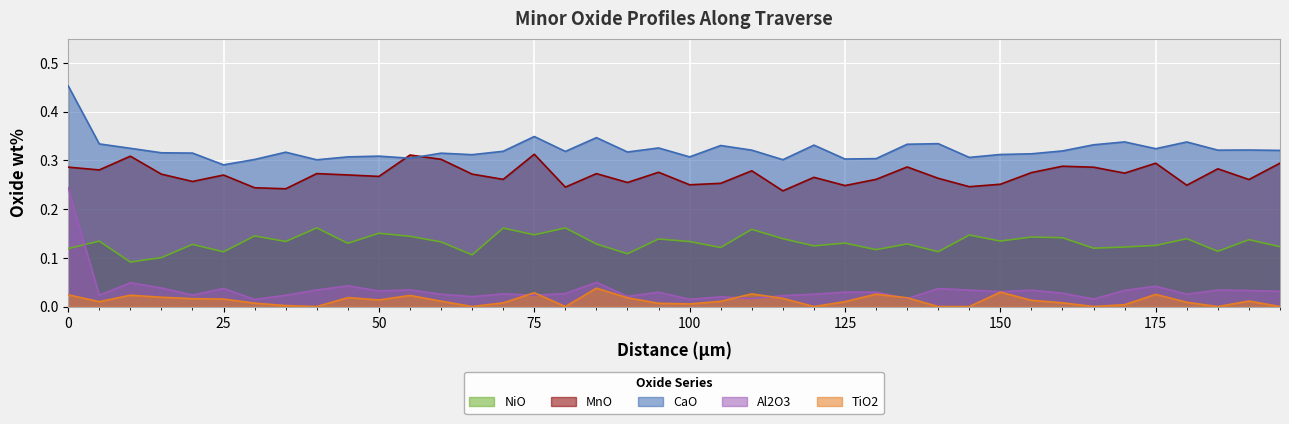

What is the total value across all series at 165?

0.8